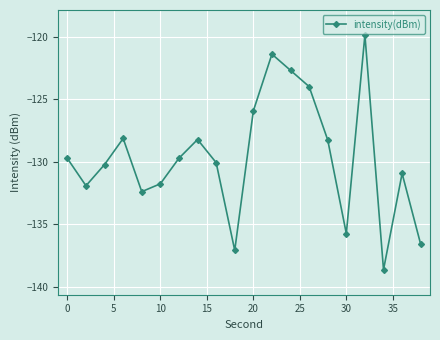

True or false: there are more than 0 points higher than both neighbors.

True